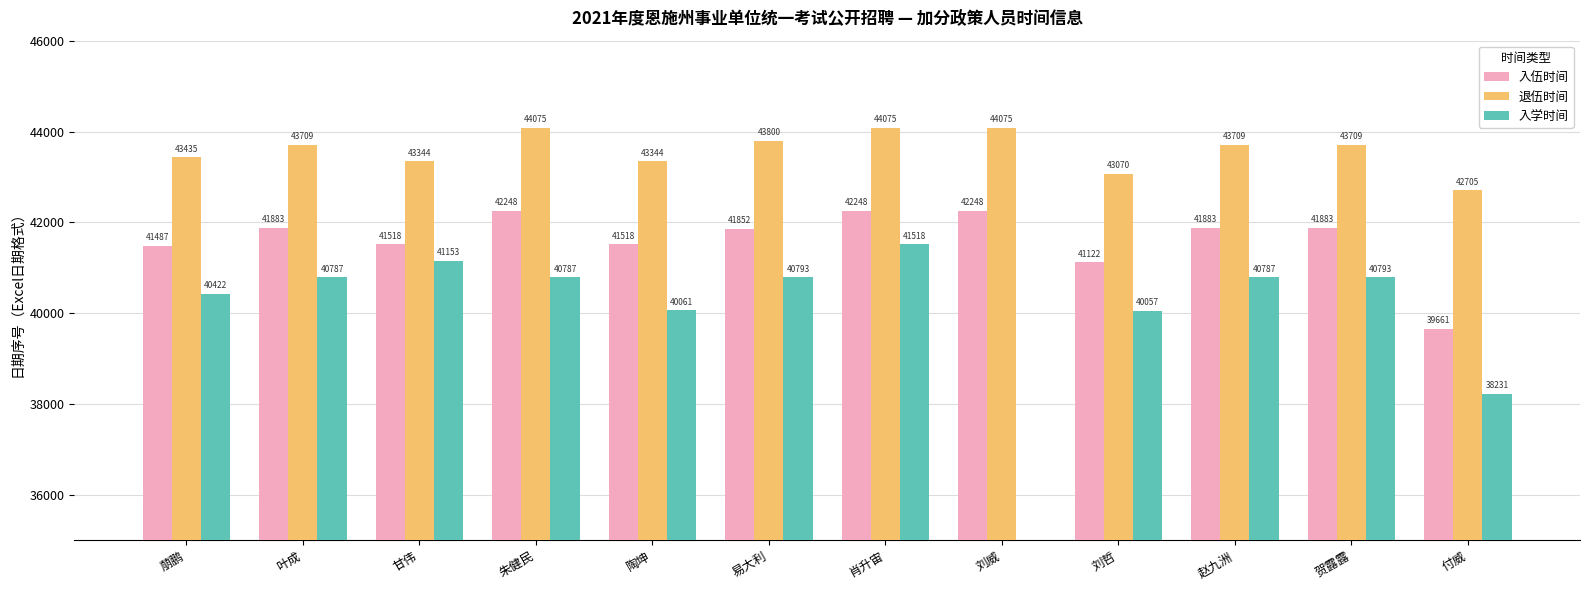

What is the highest value of the 退伍时间 series?

44075